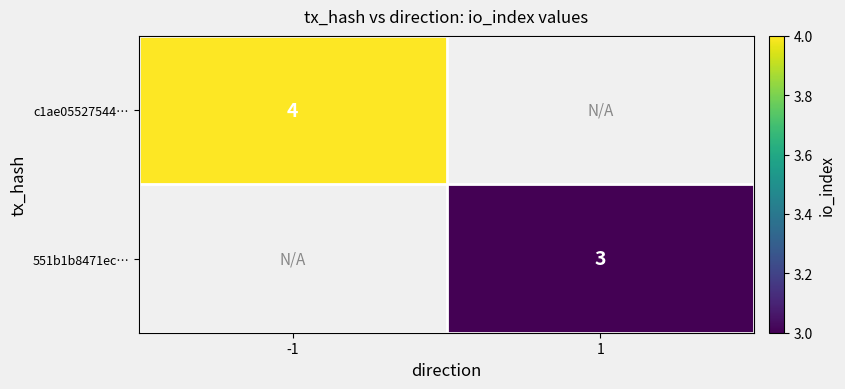

True or false: 551b1b8471ec… has a value of 3 at 1.

True